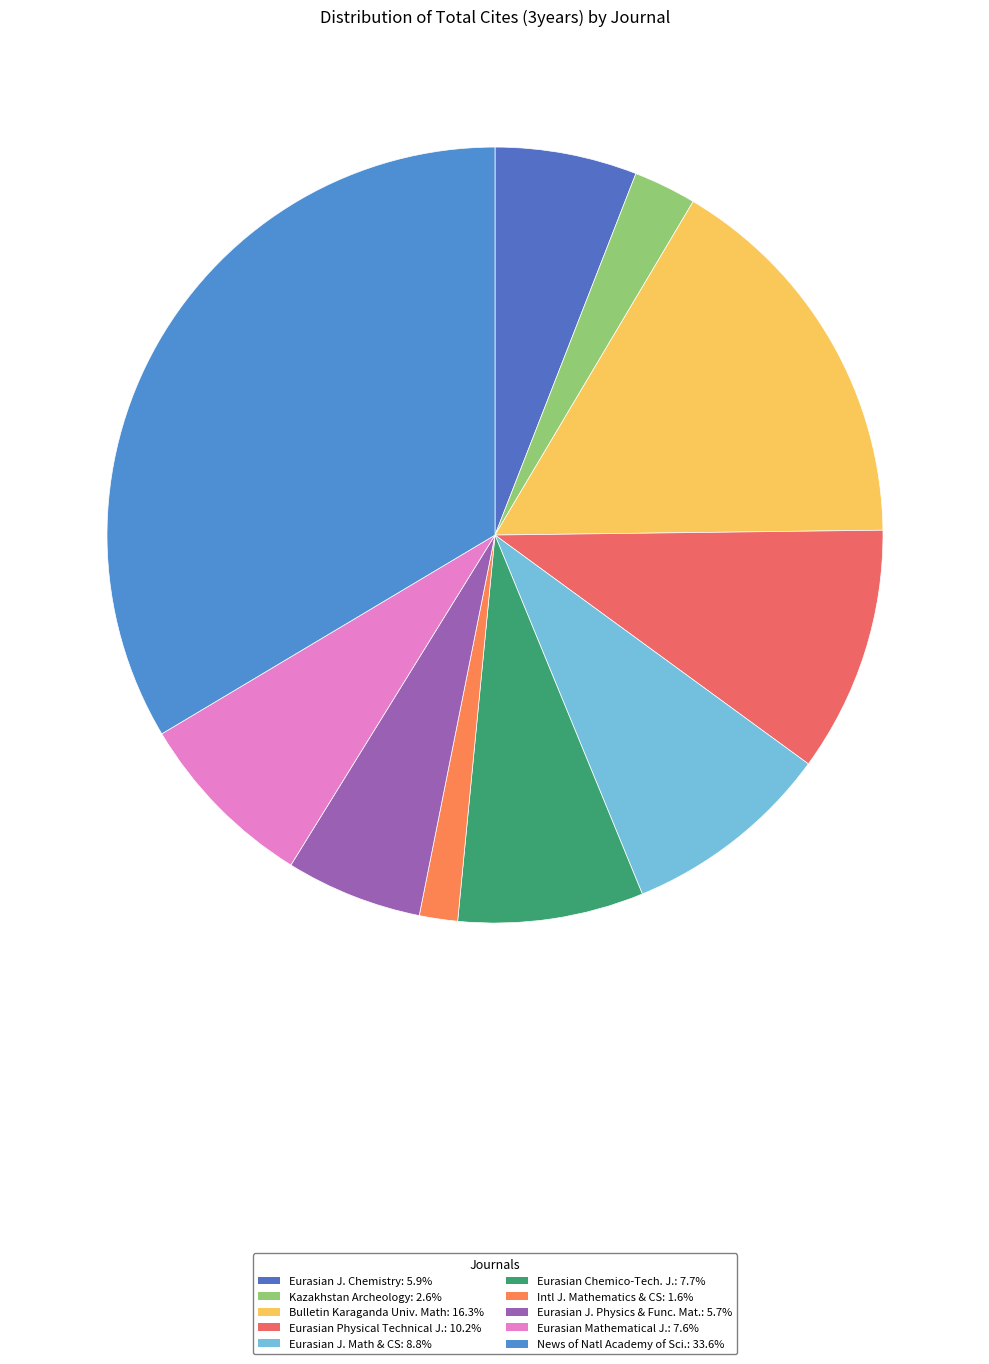

Does any single category account for the majority?

No